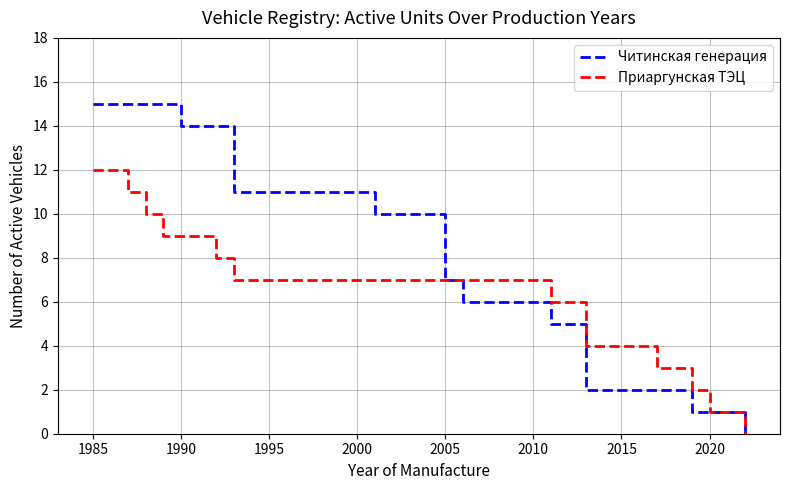

Reading left to right, transcribe all the data shown in this chart.

Читинская генерация: 15	15	15	15	14	14	11	10	7	6	5	2	2	1	1	0
Приаргунская ТЭЦ: 12	11	10	9	9	8	7	7	7	7	6	4	3	2	1	0